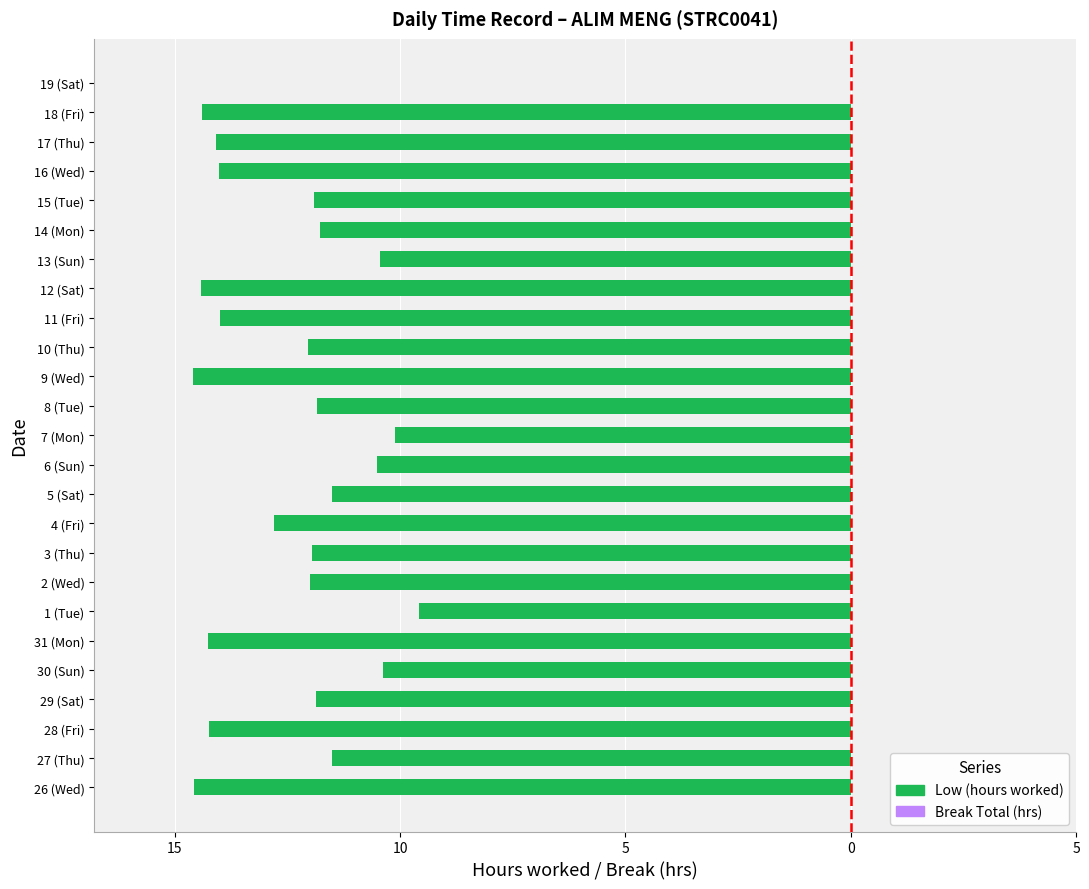

Are the bars horizontal?

Yes